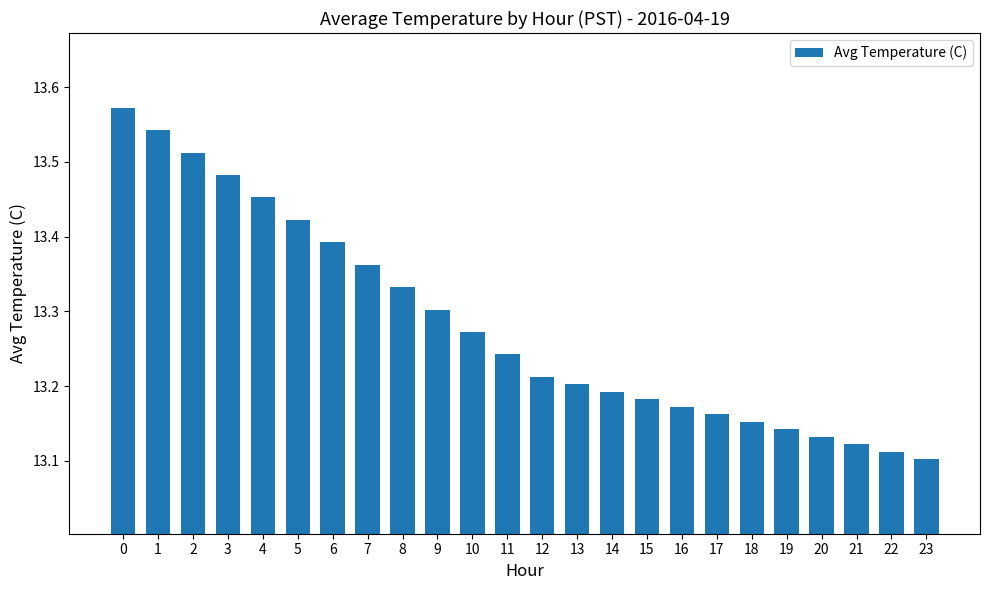

How many categories are shown in the chart?

24